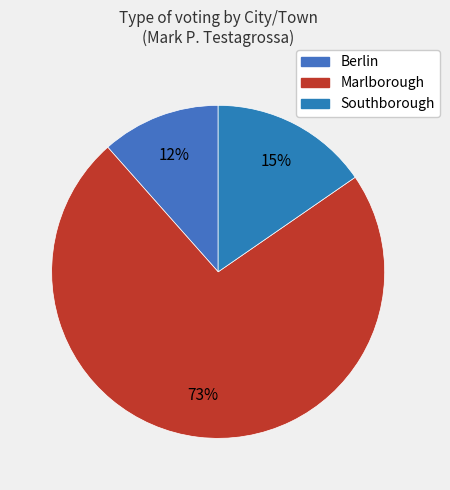

Is it true that Marlborough is 73% of the pie?

True